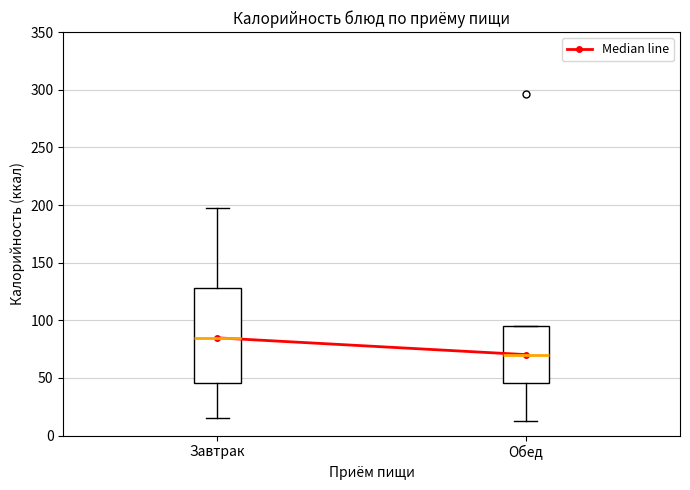

Reading left to right, read every box against the y-axis: the position of its median line, the range the box covers, and the ends of its whiskers. The values are not printed on the chart, so give them approximately, as read against the axis.

Завтрак: median 85, box 45 to 130, whiskers 15 to 195
Обед: median 70, box 45 to 95, whiskers 15 to 95